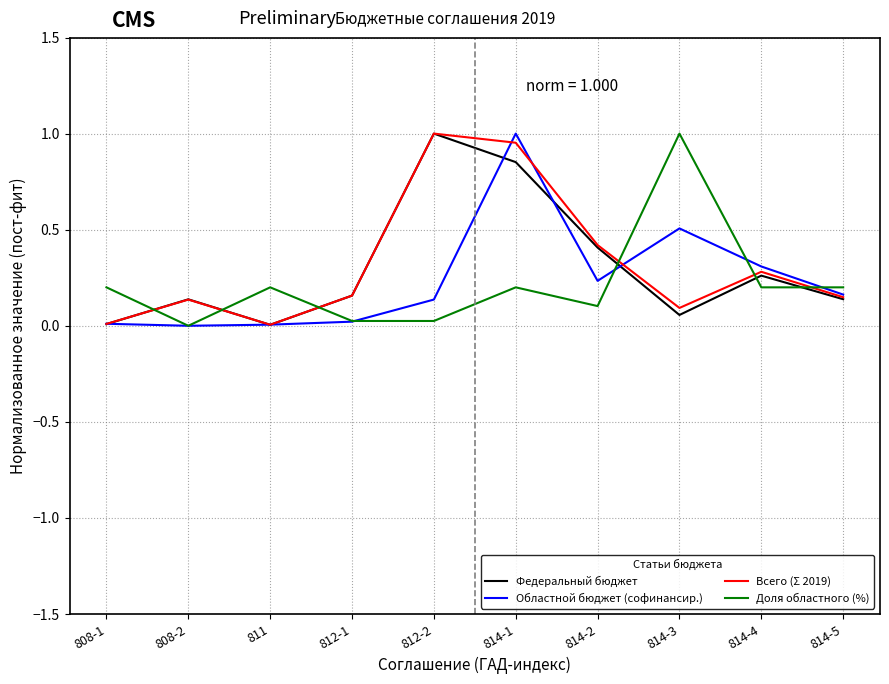

At which label does Областной бюджет (софинансир.) reach its peak?

814-1